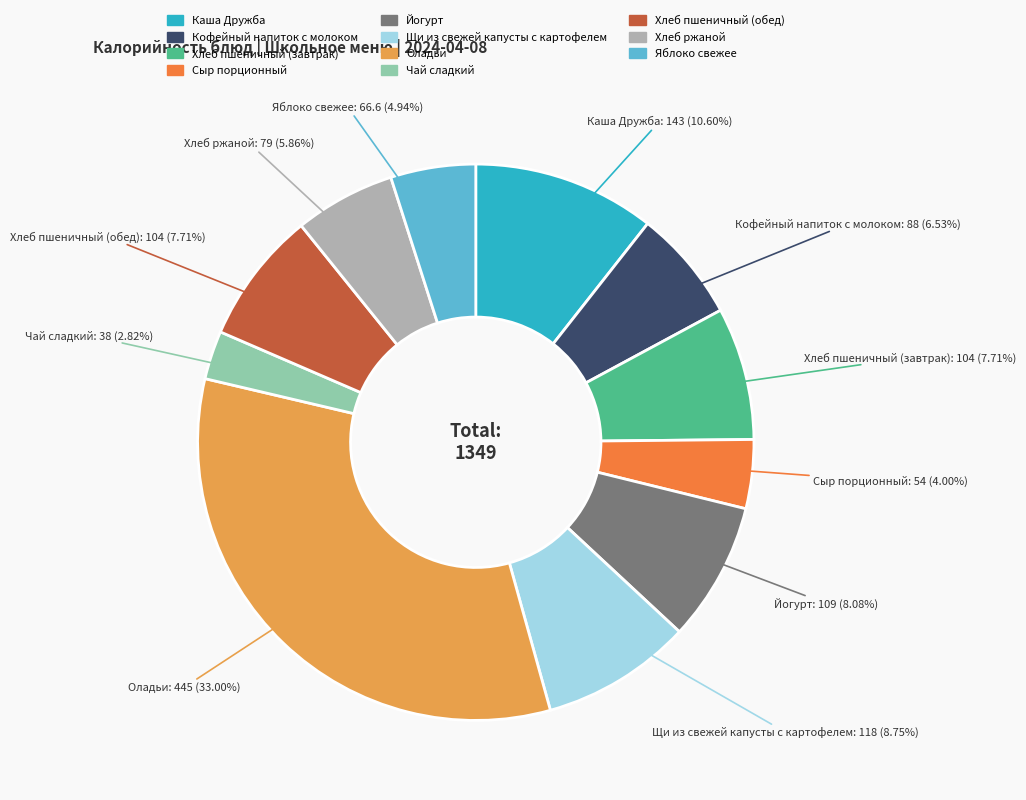

How many slices are in this pie chart?

11